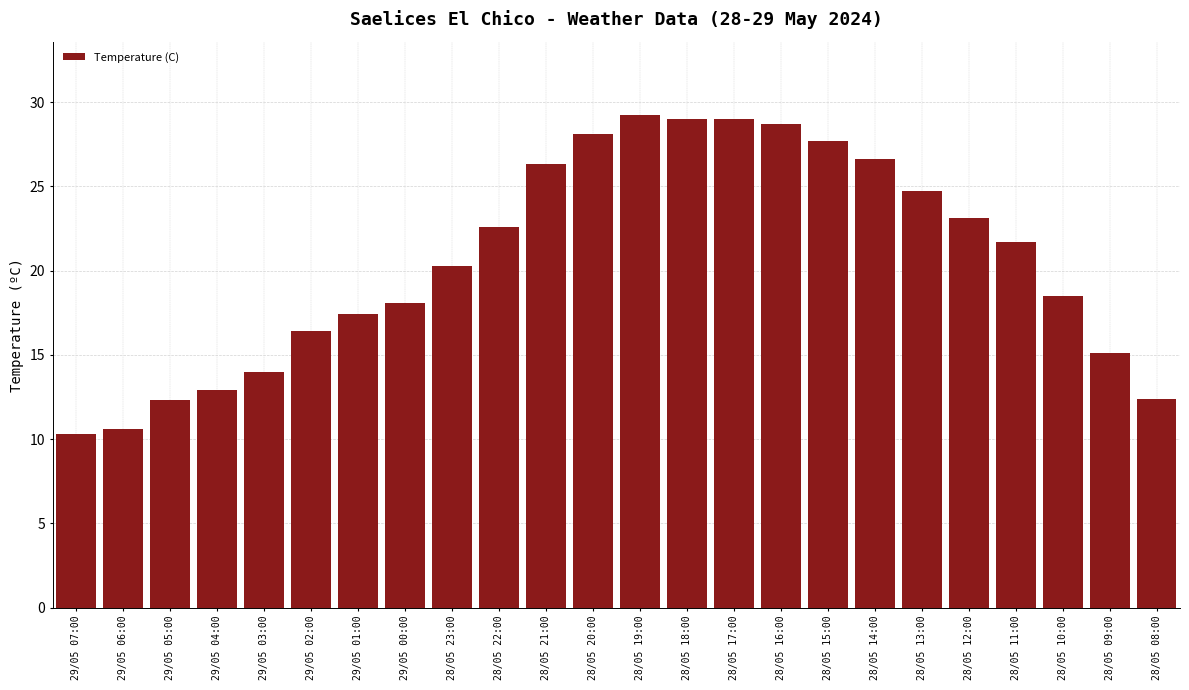

How many bars are there in total?

24